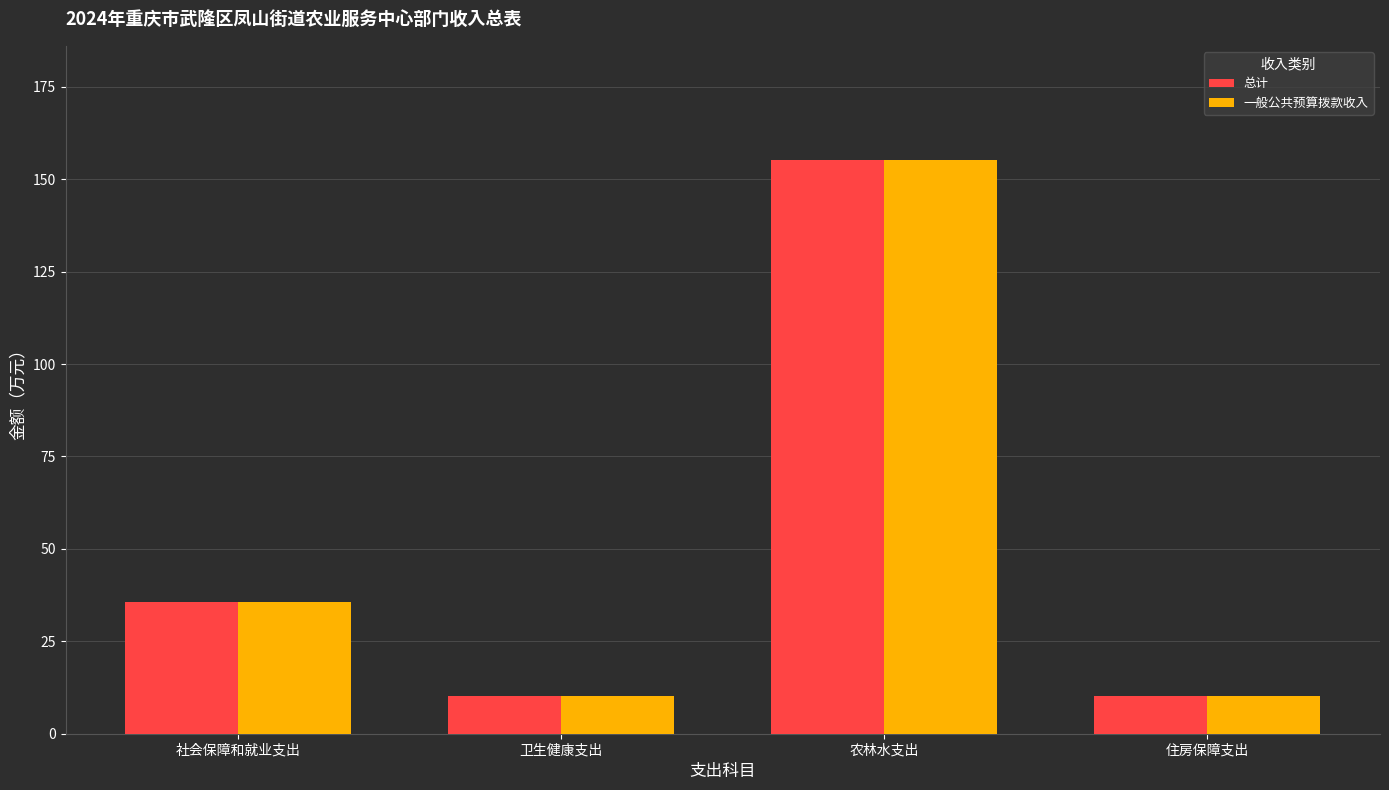

The value of 一般公共预算拨款收入 at 社会保障和就业支出 is 35.7. True or false?

True